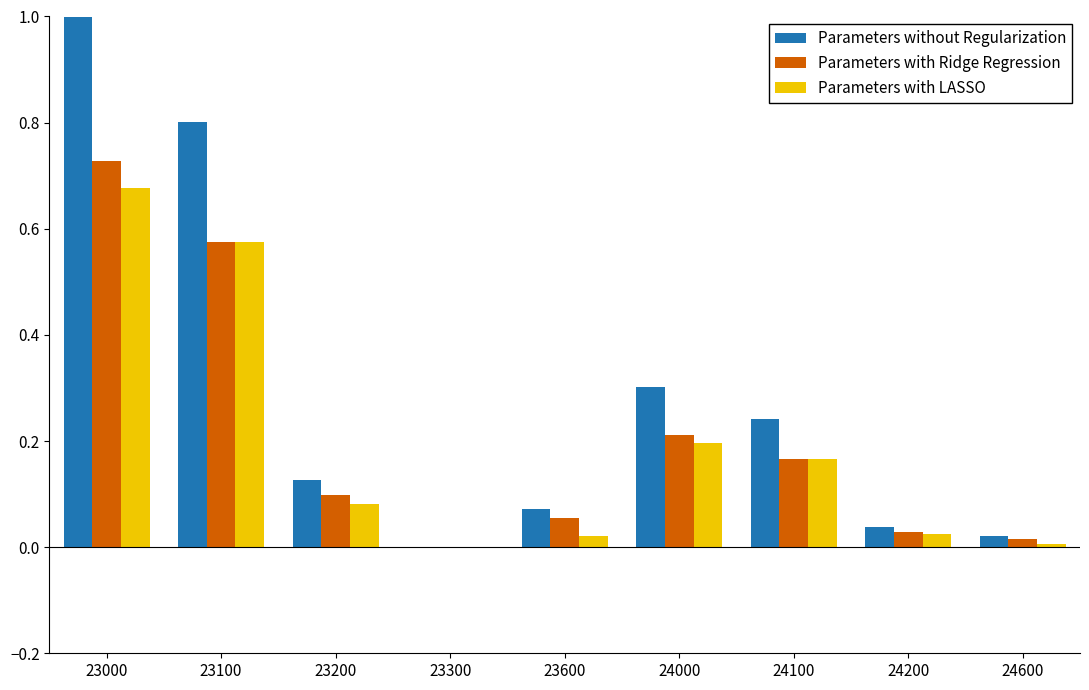

What is the average value of the Parameters without Regularization series?

0.3